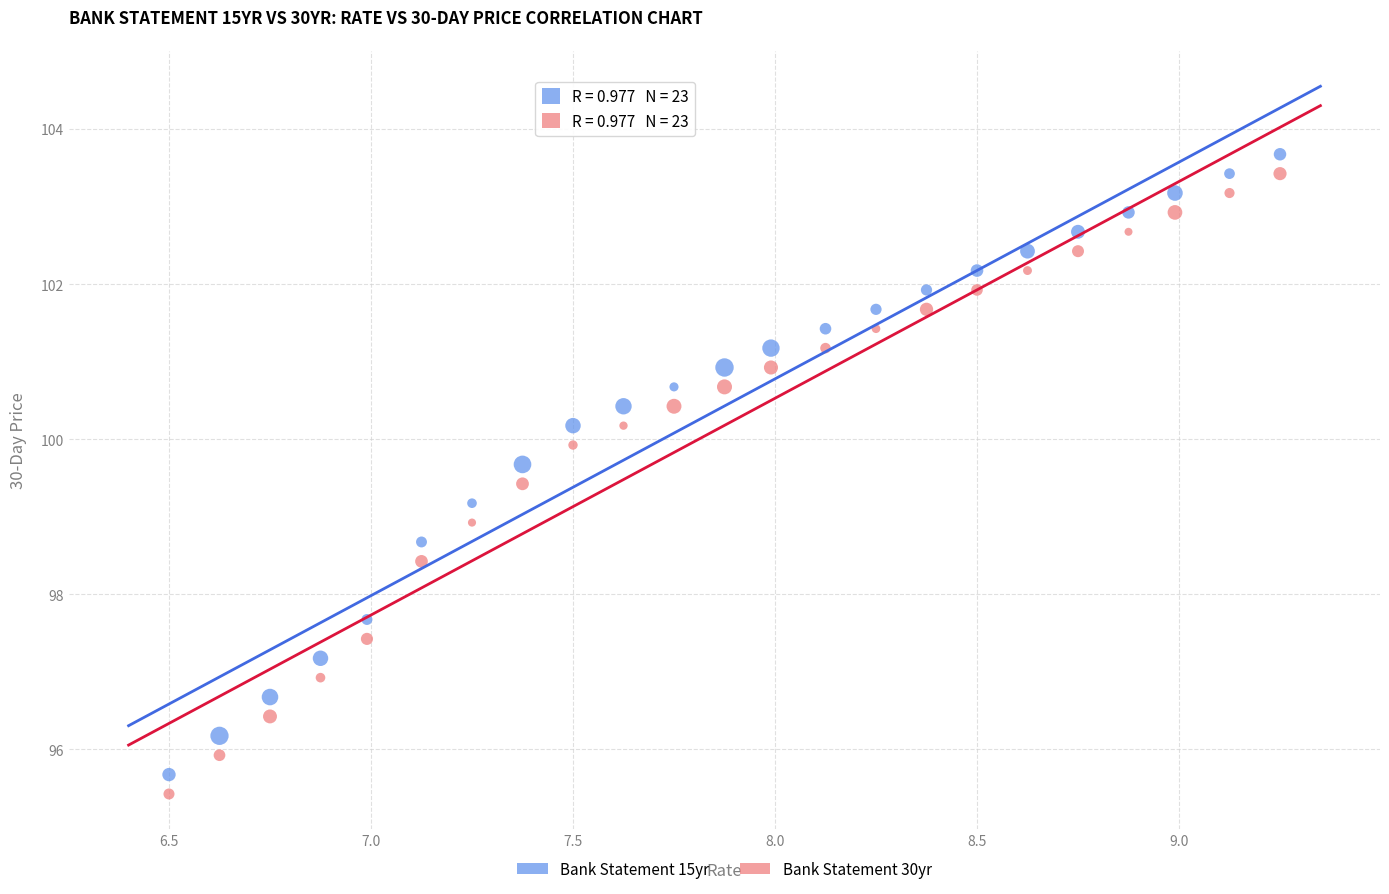

What is the X range (max minus min) for the scatter plot?

2.8